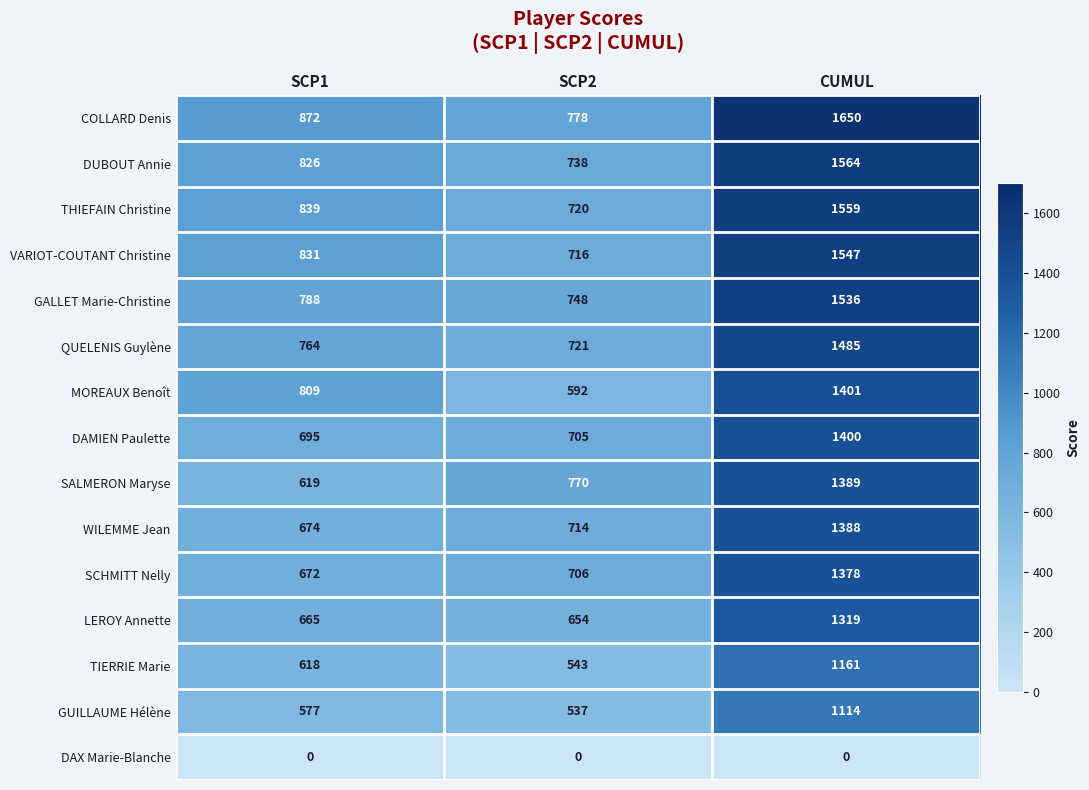

What is the average value of the THIEFAIN Christine series?

1039